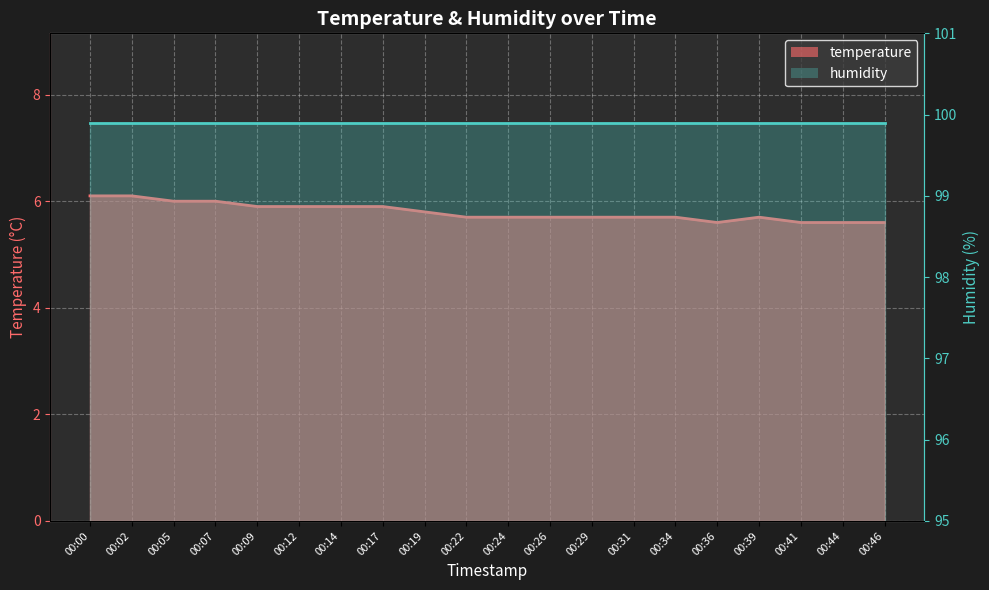

How many values are between 5 and 6?

18